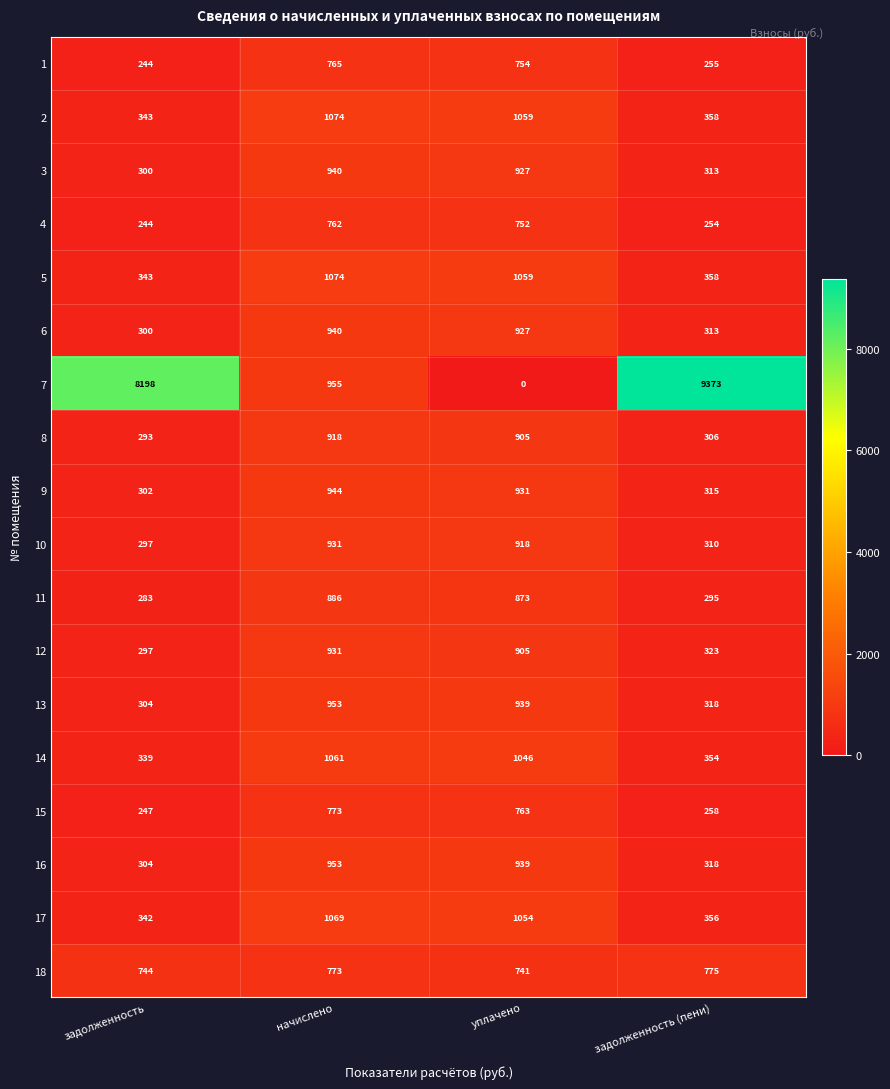

Rank the categories by 13 value from lowest to highest.

задолженность, задолженность (пени), уплачено, начислено